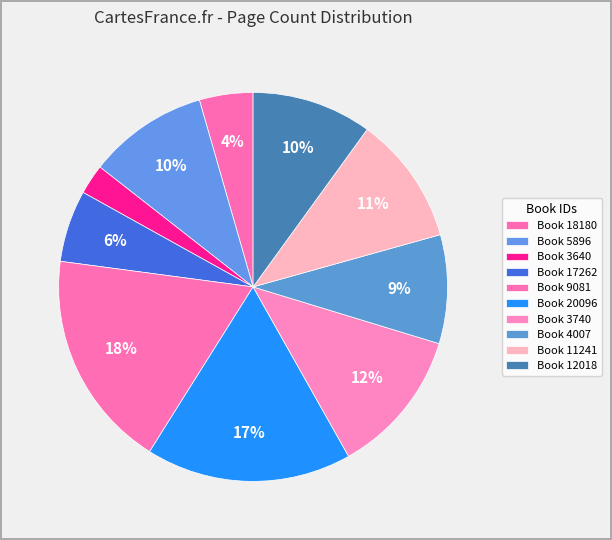

How many segments does this pie chart have?

10